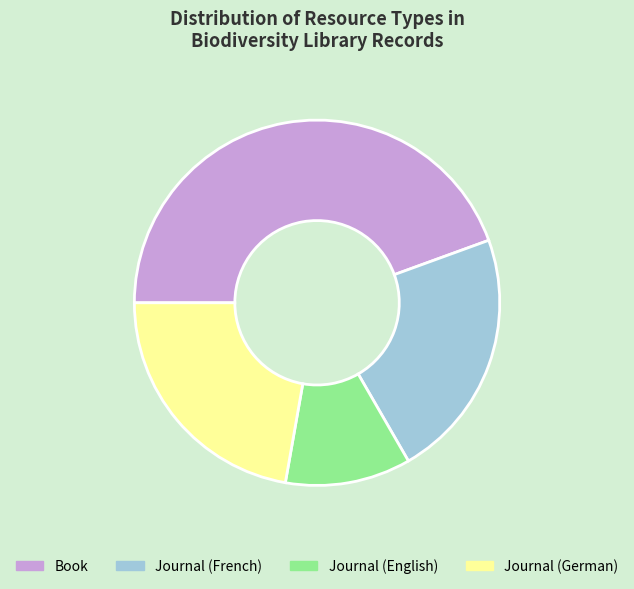

Is there a majority slice in this chart?

No